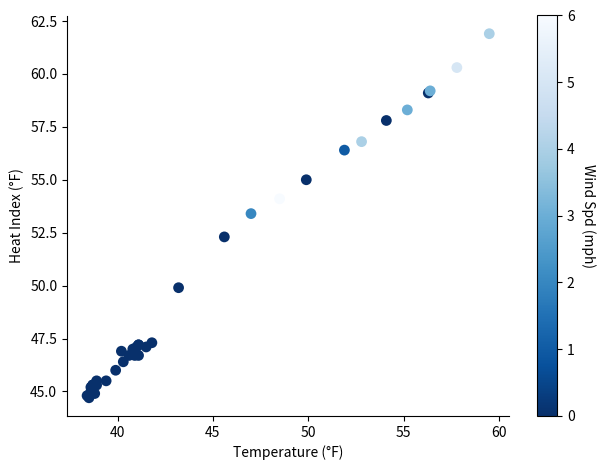

What Y value in the scatter plot is closest to 53?

53.4